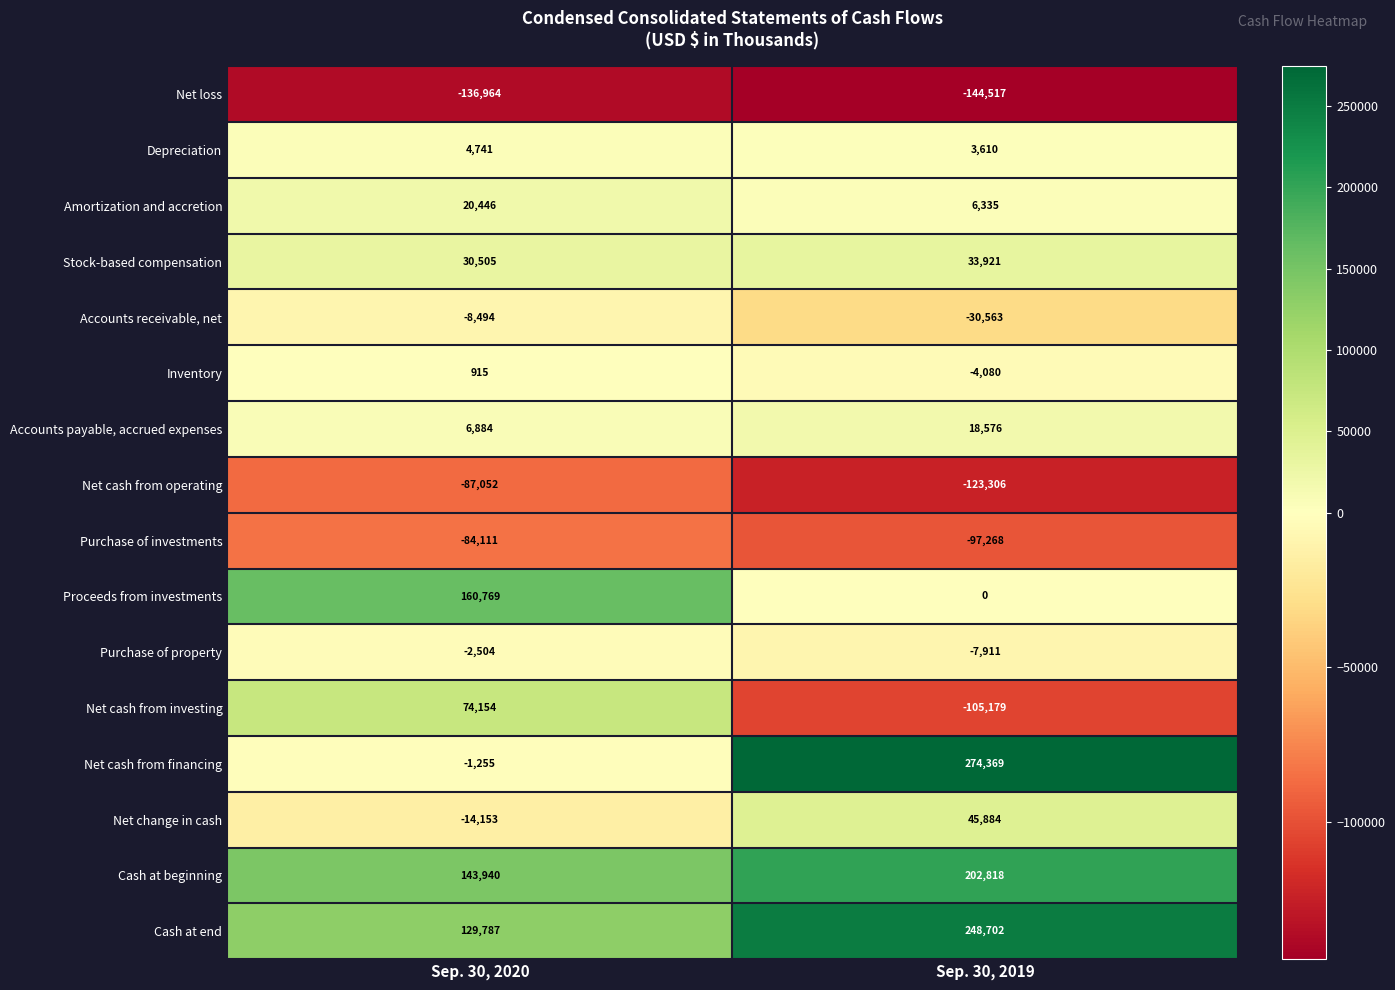

The Purchase of property series shows -1348 at Sep. 30, 2020. True or false?

False